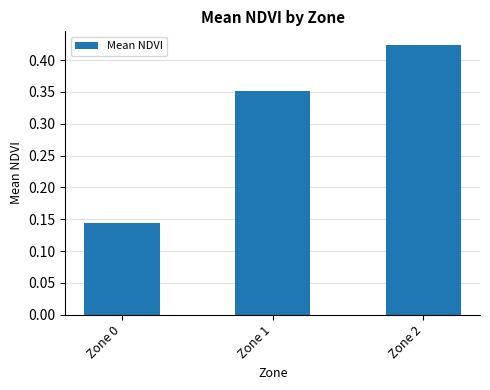

Is it true that the value at Zone 1 is 0.2?

False